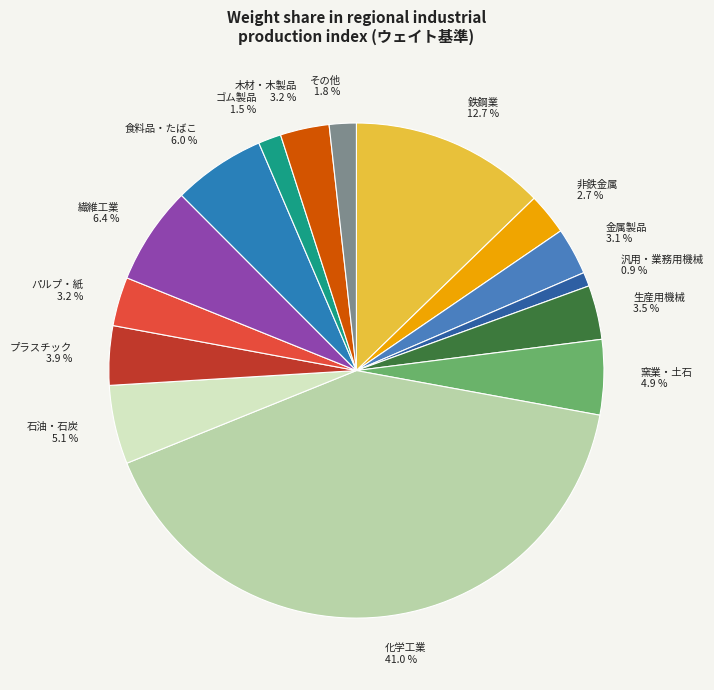

What is the largest slice in the pie chart?

化学工業